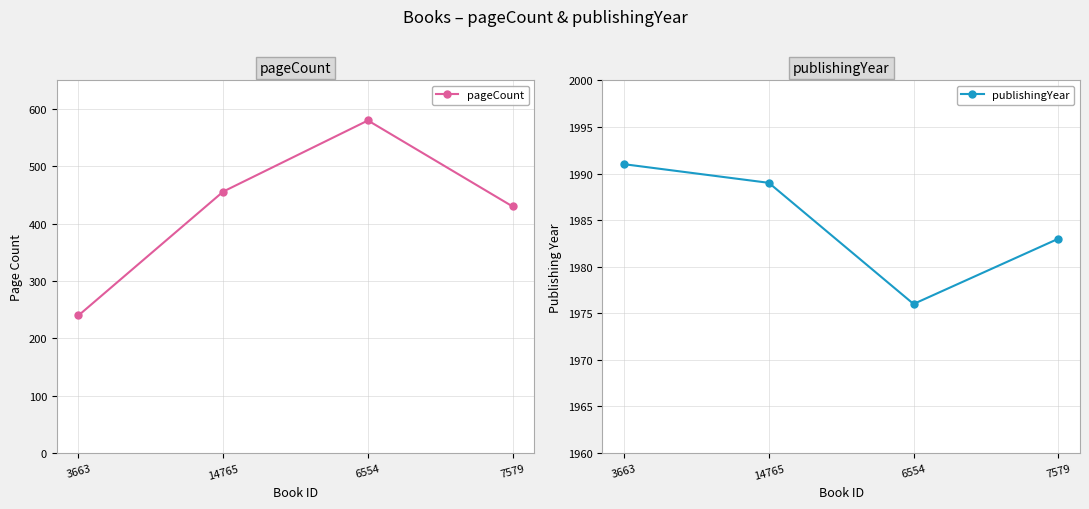

What is the label of the 2nd point from the left?

14765